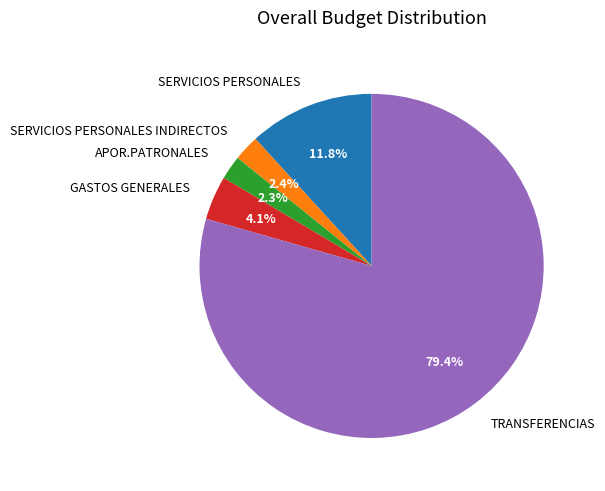

What portion of the pie excludes SERVICIOS PERSONALES?

88.2%